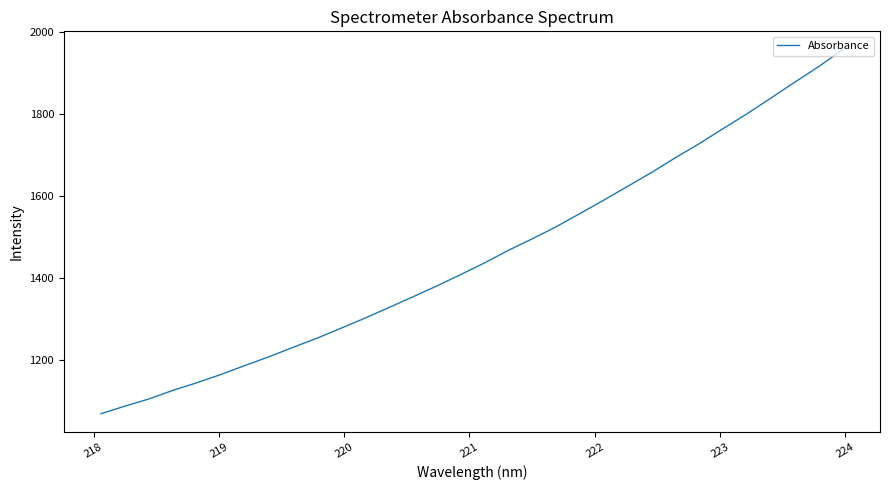

What is the minimum value shown in the chart?

1067.6